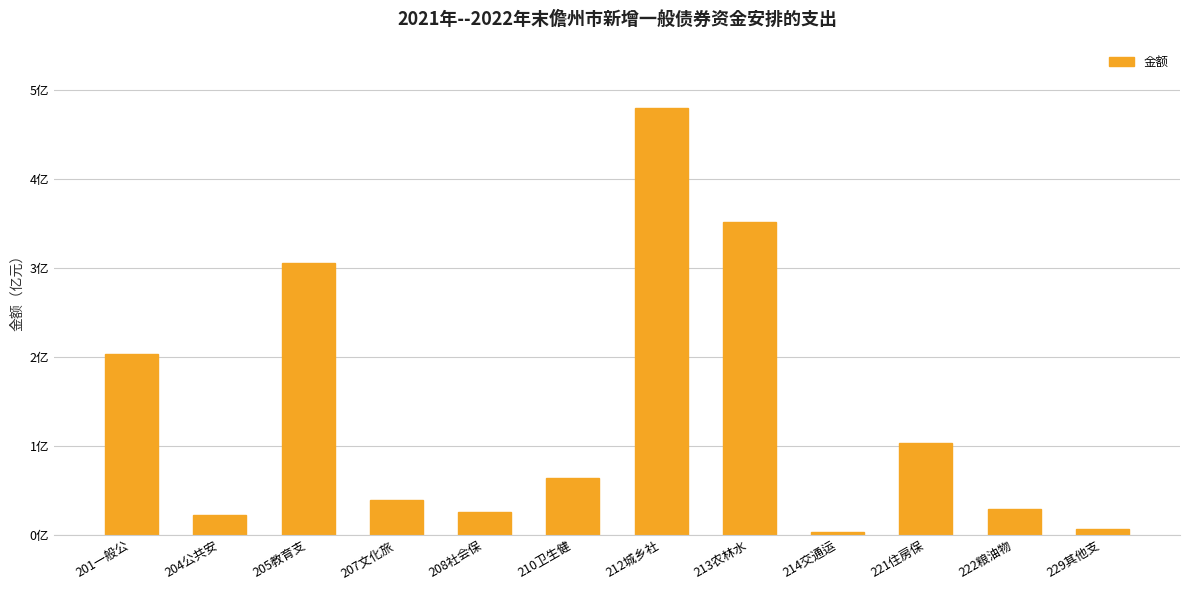

Are the bars horizontal?

No